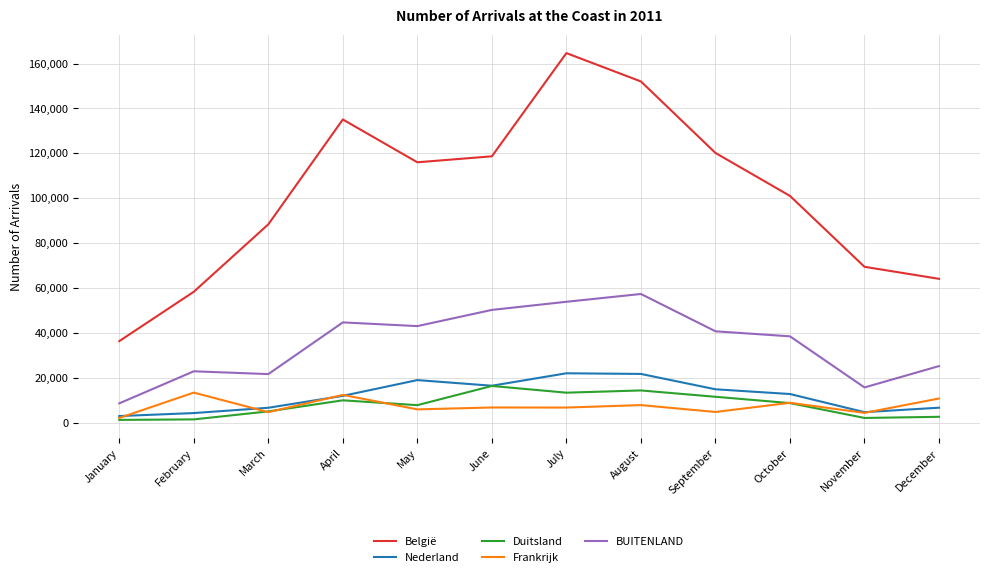

What are all the series names shown in the legend?

België, Nederland, Duitsland, Frankrijk, BUITENLAND